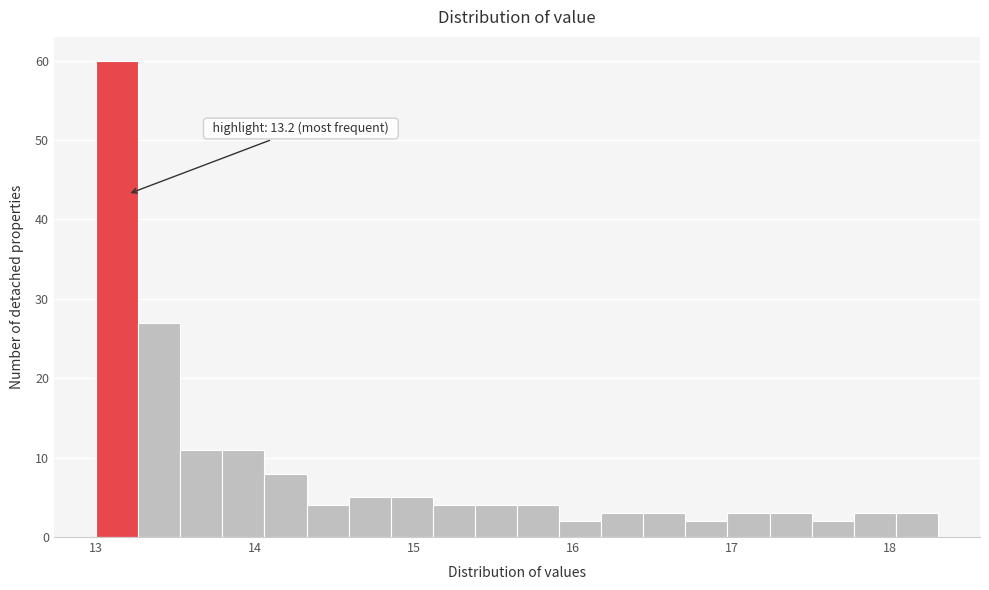

Read against the x-axis, roughly where is the centre of the tallest bar?

13.1